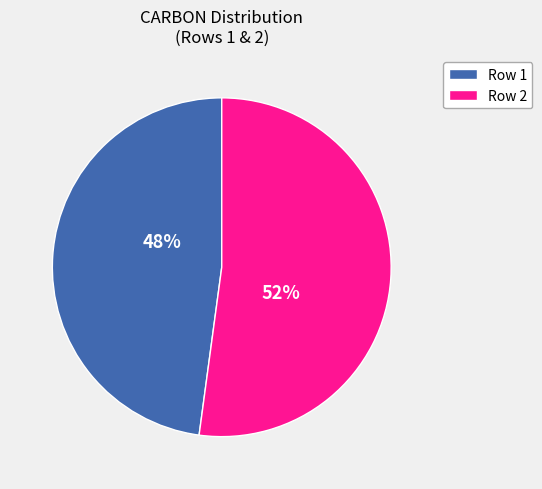

To the nearest percent, what is the average slice percentage?

50%